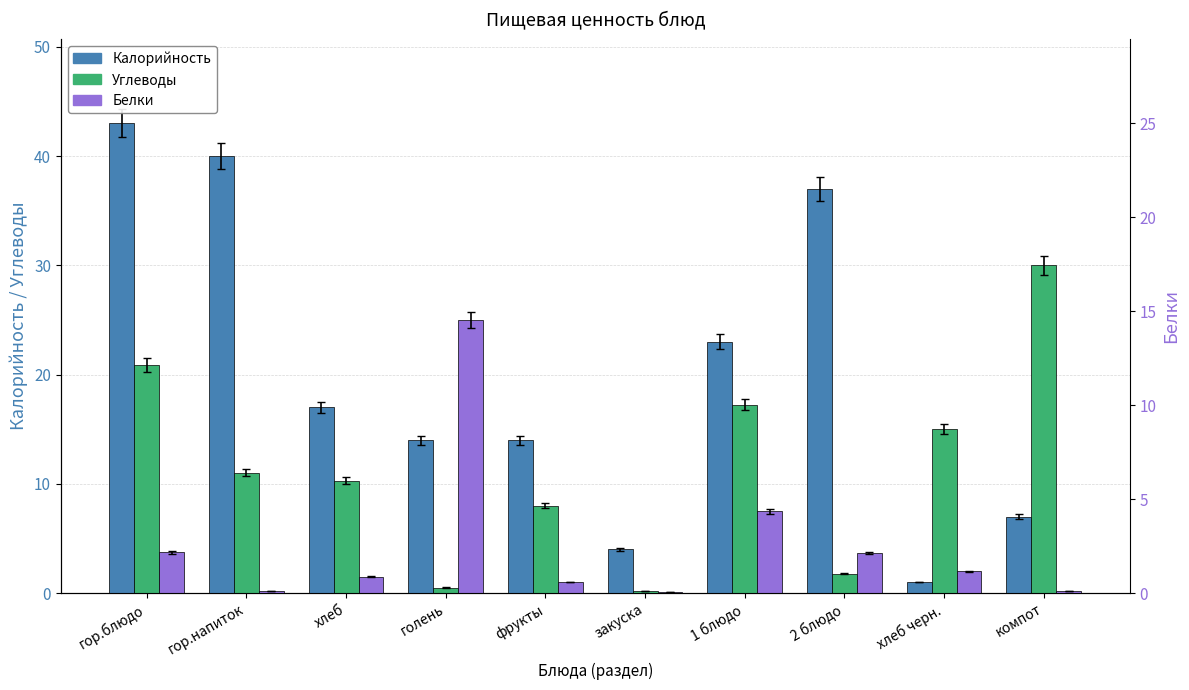

List the labels in order of Калорийность value, smallest first.

хлеб черн., закуска, компот, голень, фрукты, хлеб, 1 блюдо, 2 блюдо, гор.напиток, гор.блюдо